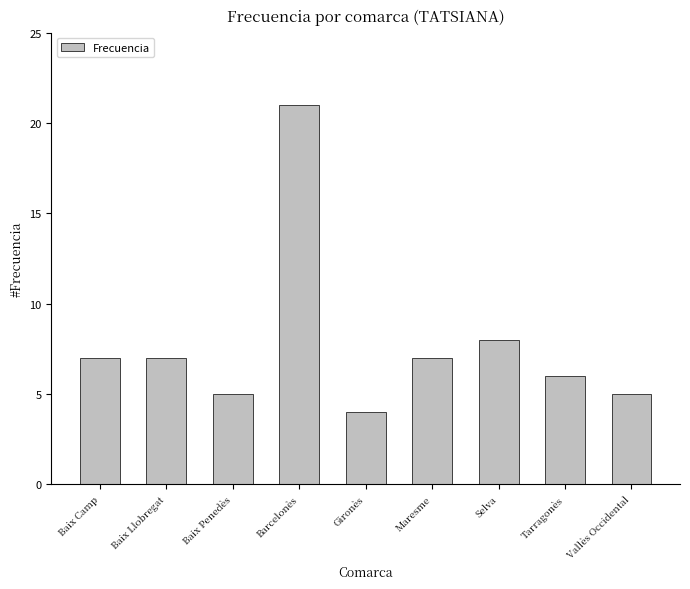

Are the bars grouped side by side (vs. stacked)?

No